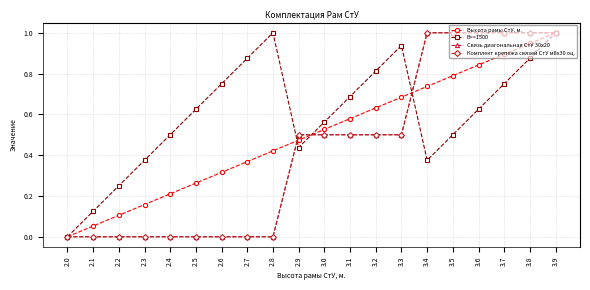

True or false: Связь диагональная СтУ 30х20 has a value of -0.6 at 2.6.

False